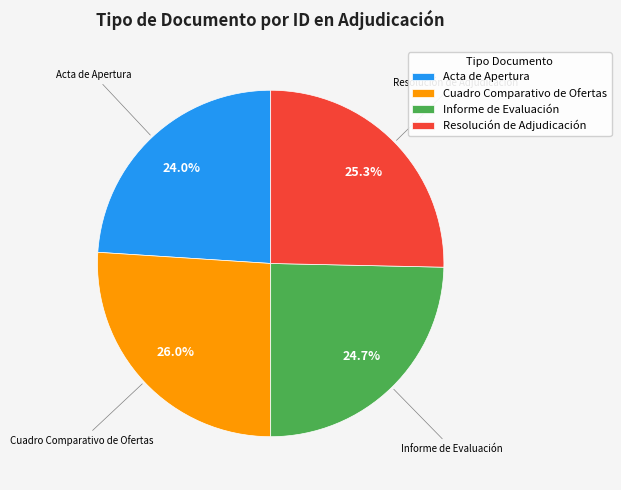

What percentage is the Cuadro Comparativo de Ofertas slice, to the nearest percent?

26%